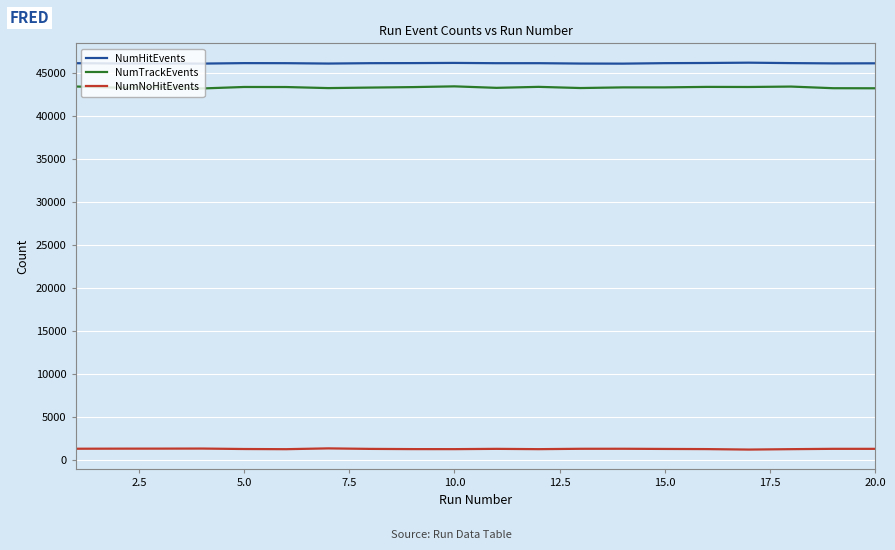

List the series in order of their peak value, lowest first.

NumNoHitEvents, NumTrackEvents, NumHitEvents